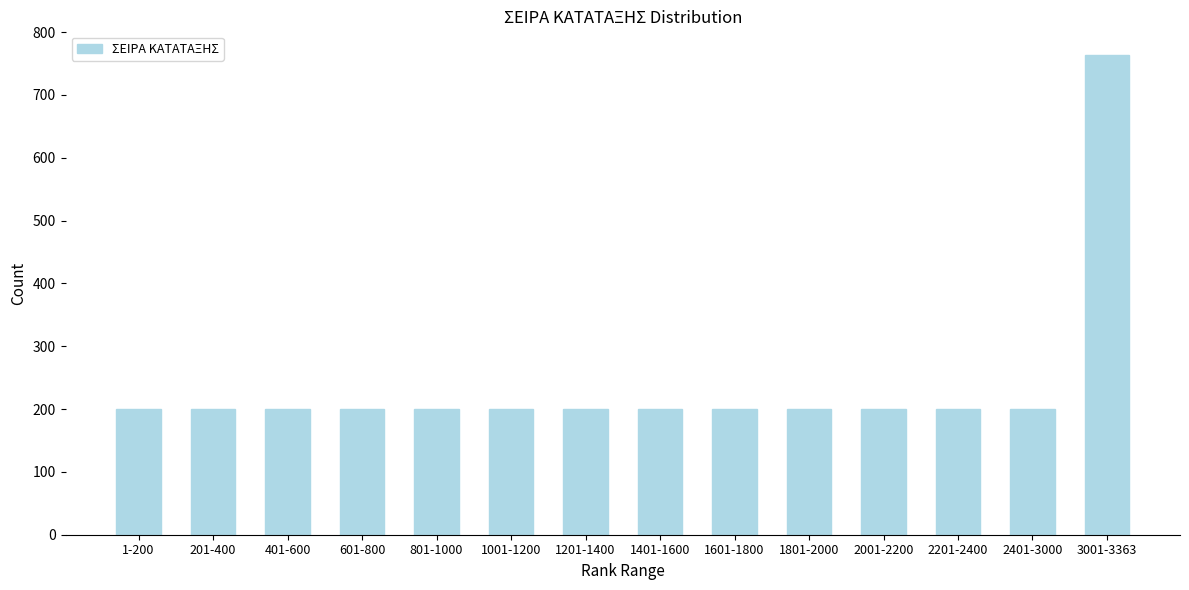

Reading left to right, list all the values displayed in this chart.

1-200=200	201-400=200	401-600=200	601-800=200	801-1000=200	1001-1200=200	1201-1400=200	1401-1600=200	1601-1800=200	1801-2000=200	2001-2200=200	2201-2400=200	2401-3000=200	3001-3363=763